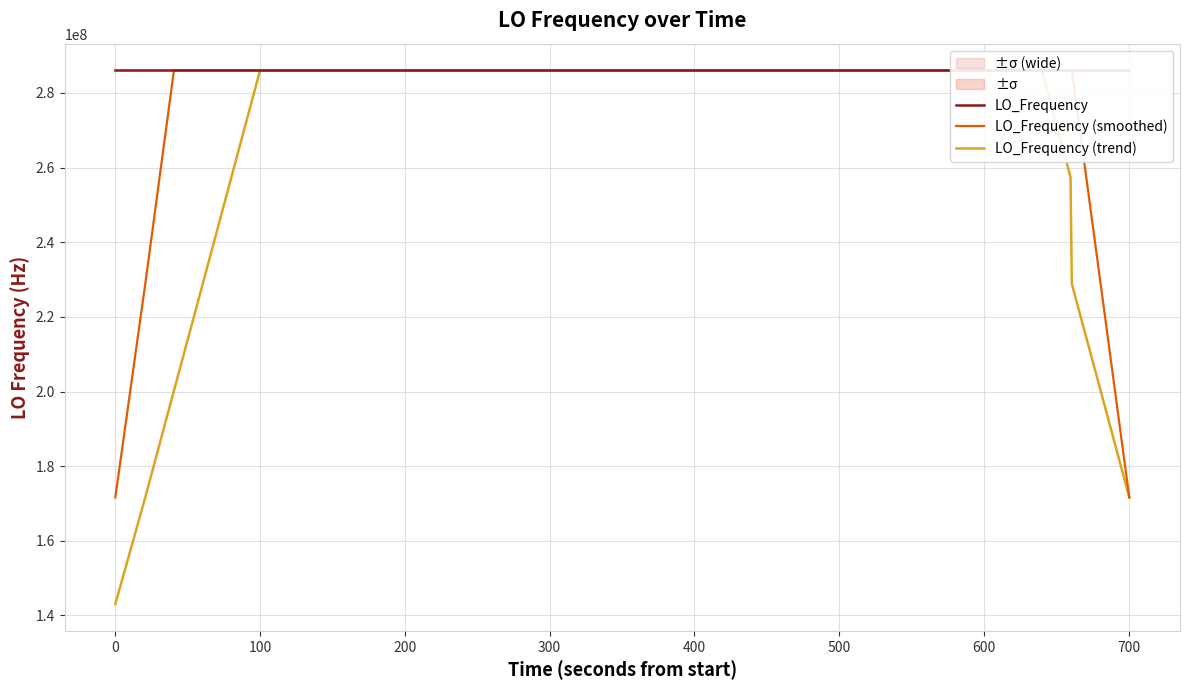

What is the maximum value for LO_Frequency (trend)?

286047118.3